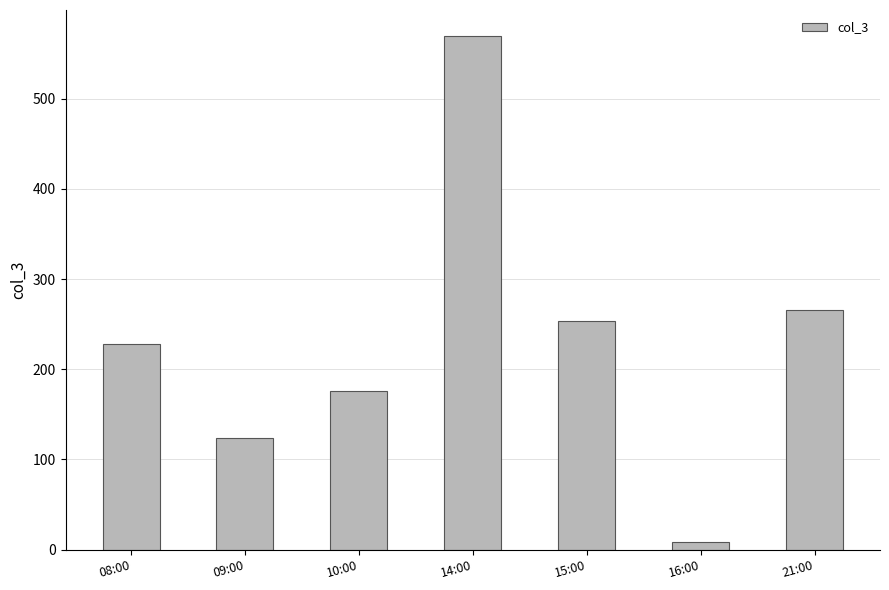

What value does the data have at 08:00, to the nearest 50?

250